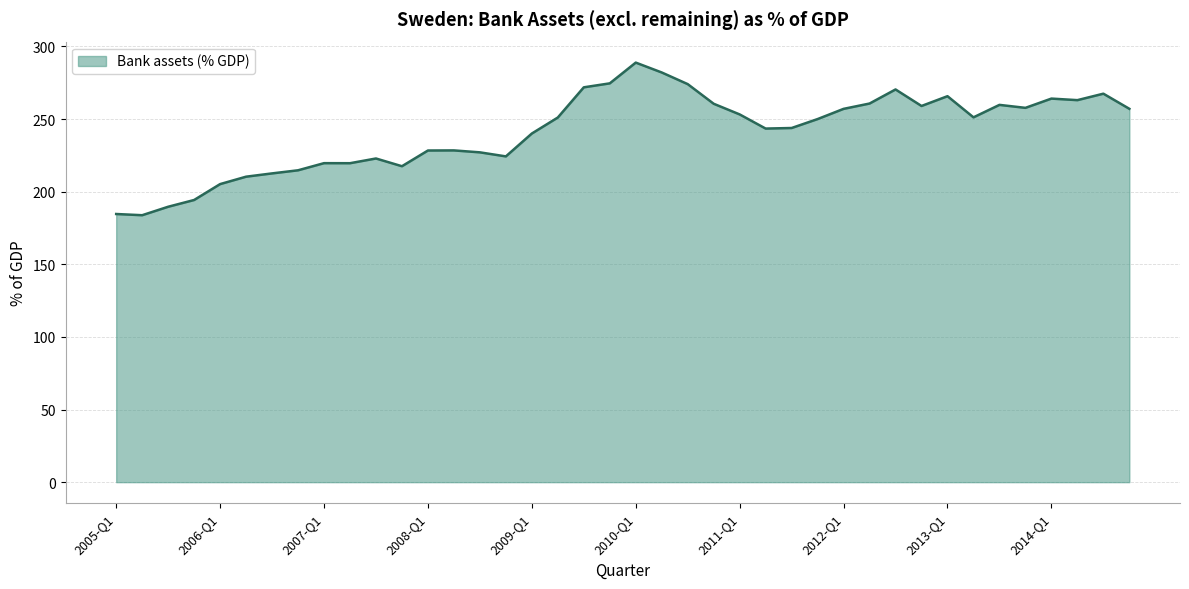

What is the greatest value displayed?

288.9